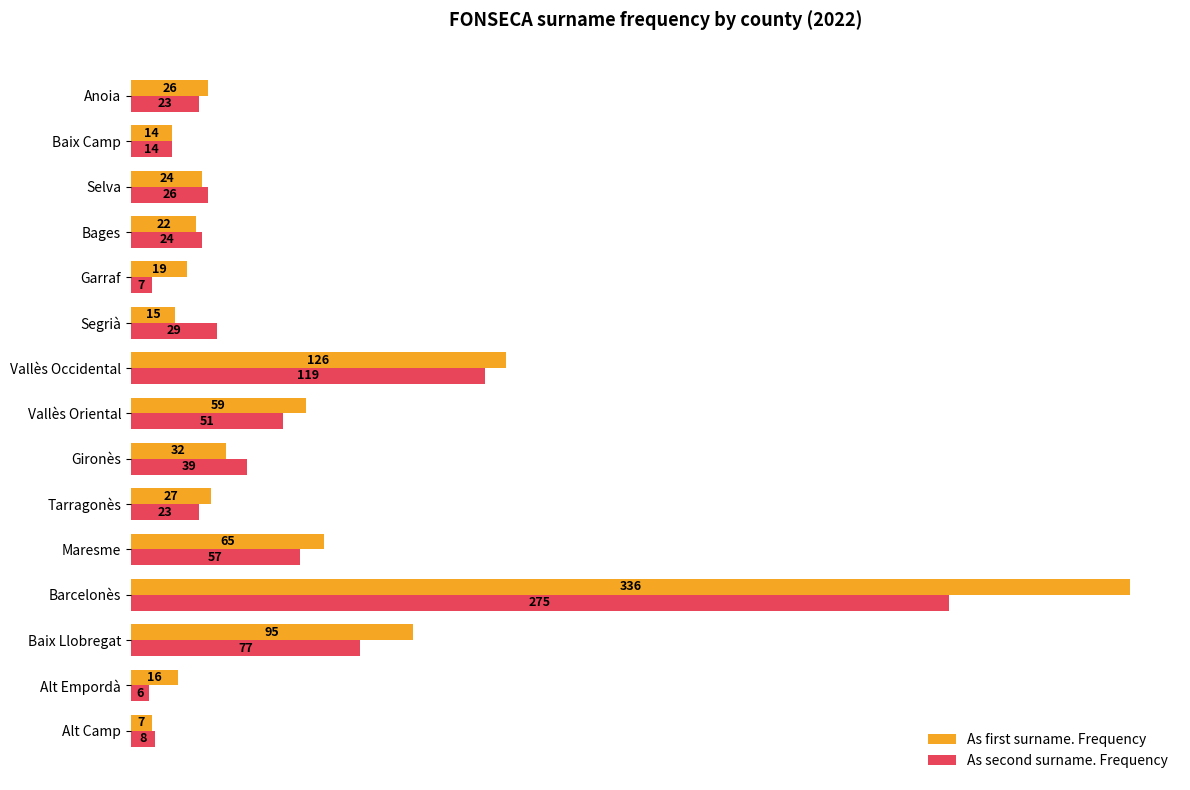

What is the total value across all series at Garraf?

26